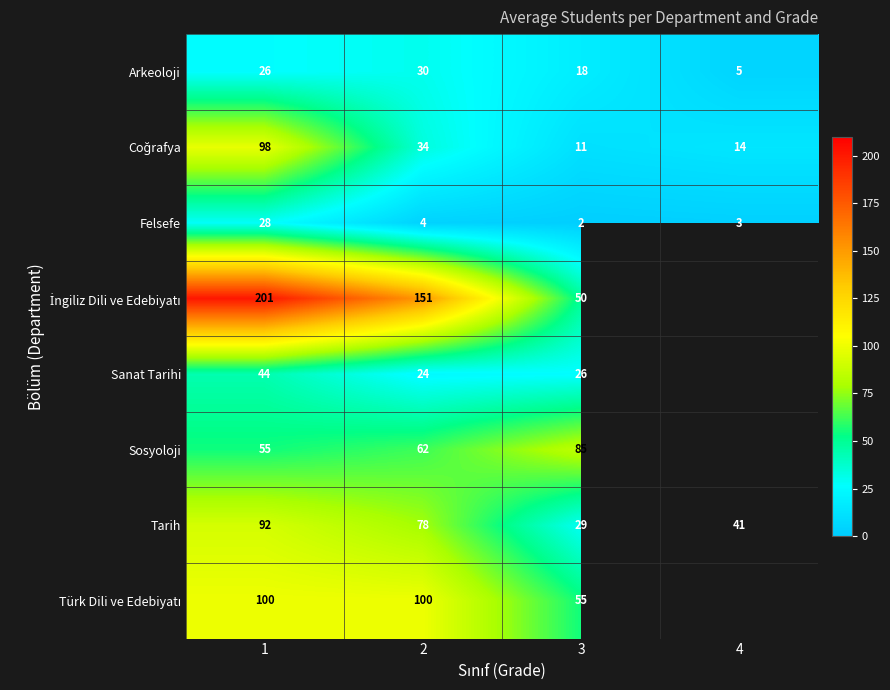

The value of Felsefe at 2 is 5.5. True or false?

False